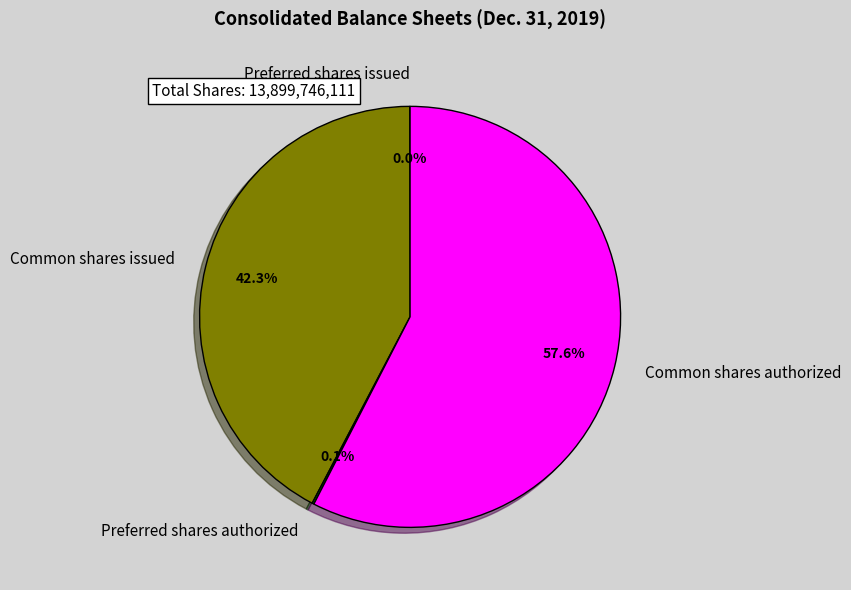

To the nearest percent, what percentage of the pie is Common shares issued?

42%